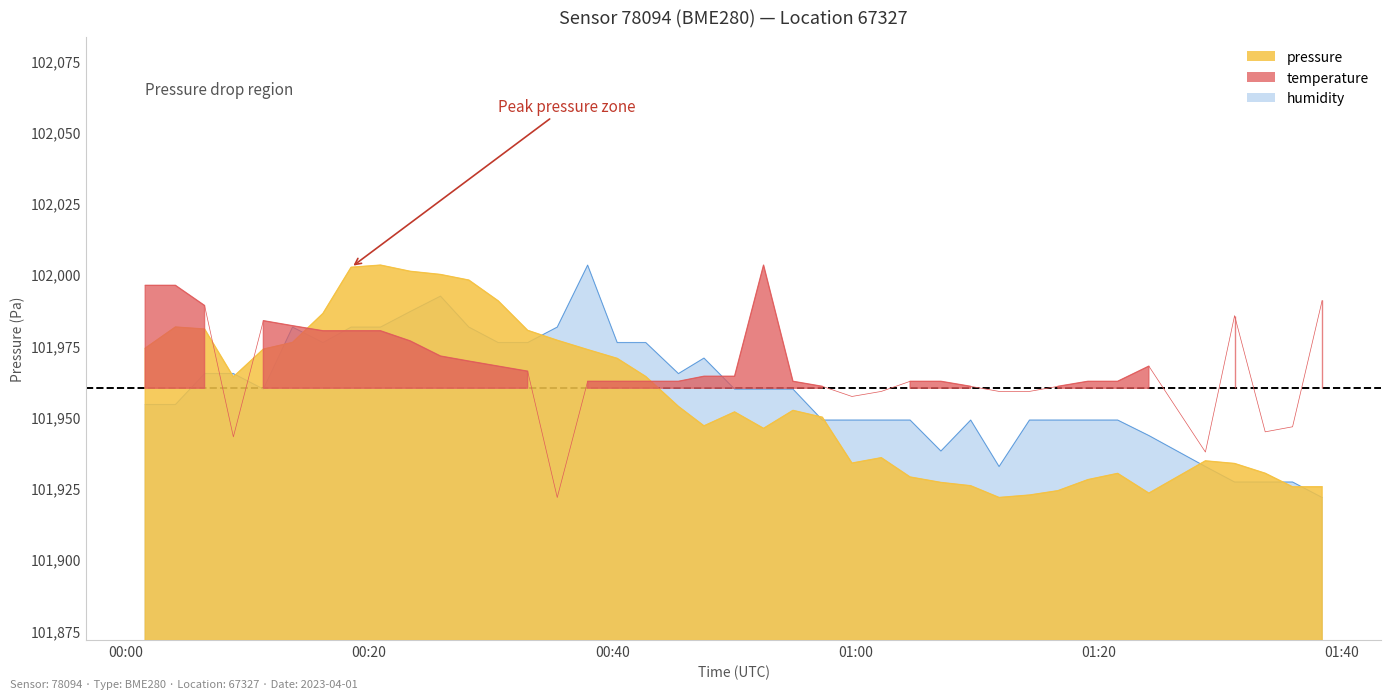

What is the highest value of the pressure series?

102003.2